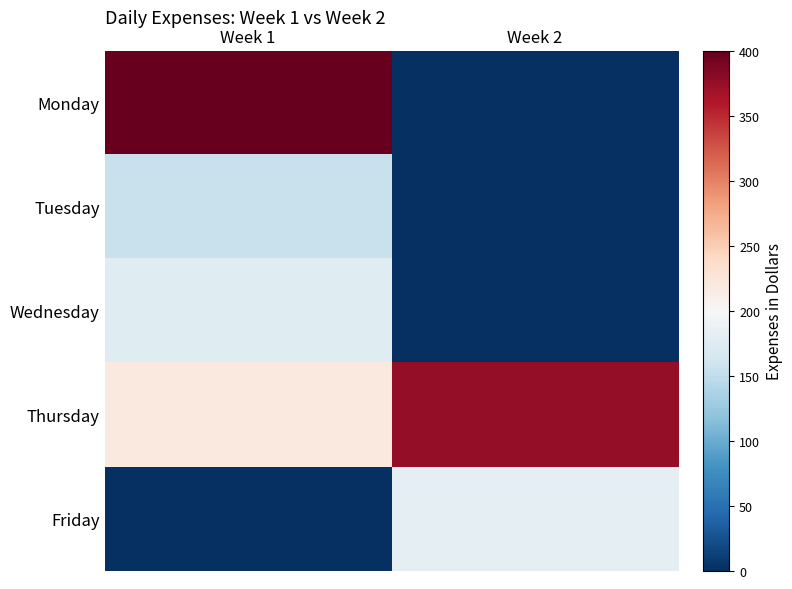

Rank the series by their maximum value, from highest to lowest.

Monday, Thursday, Friday, Wednesday, Tuesday